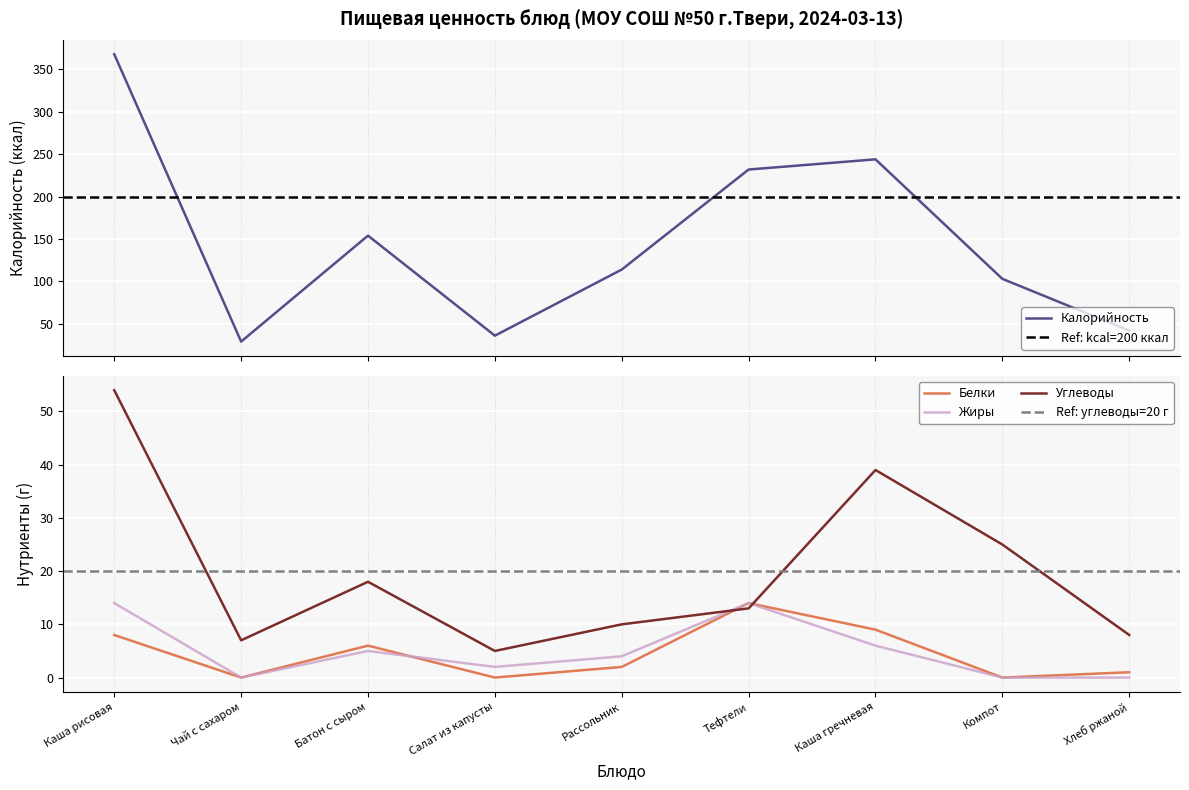

What is the difference between the Жиры values at Салат из капусты and Рассольник?

2